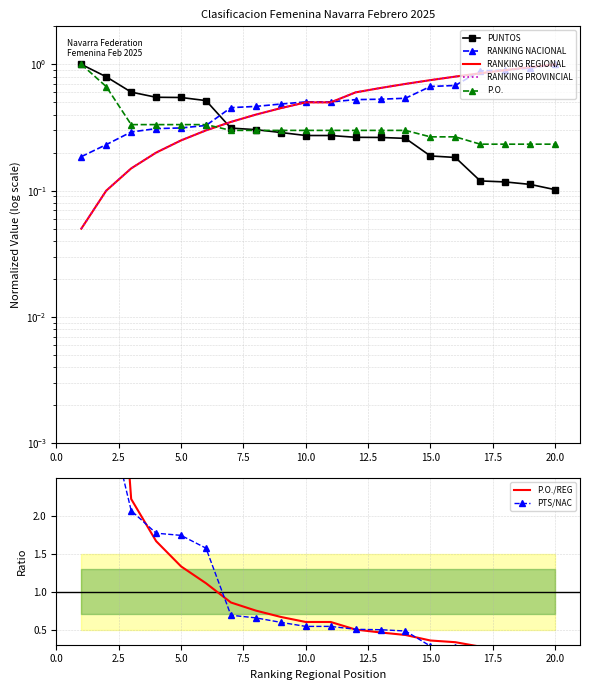

Between 4 and 16, which is larger?

4